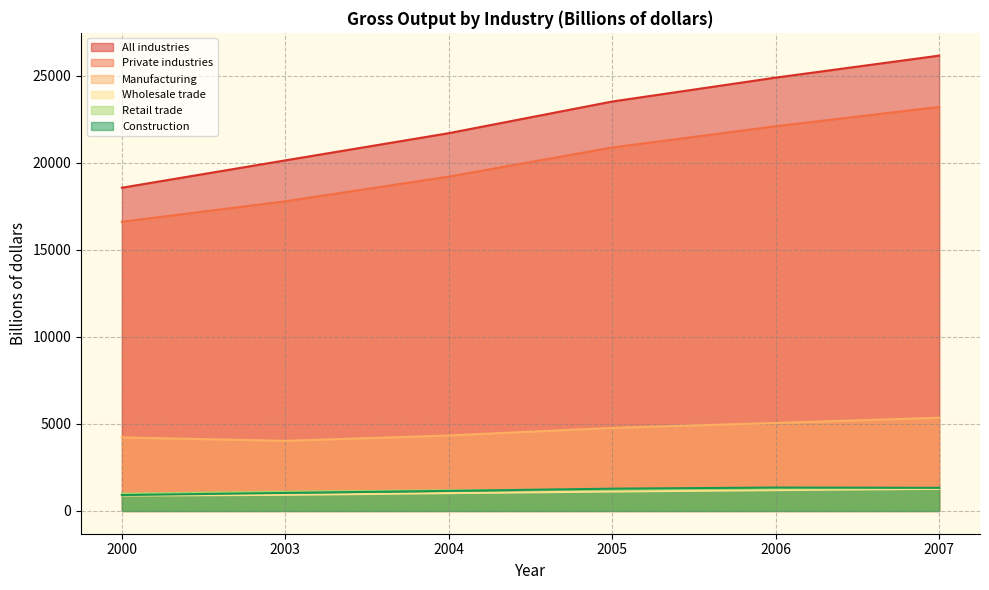

What is the spread (max minus min) of values at 2004?

20674.3